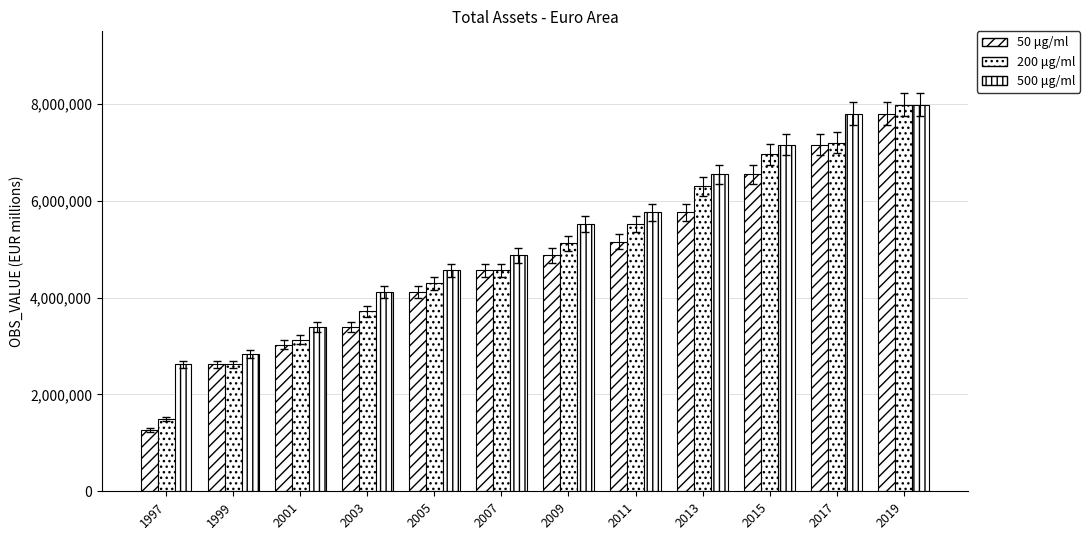

Which series has the widest spread of values?

50 μg/ml